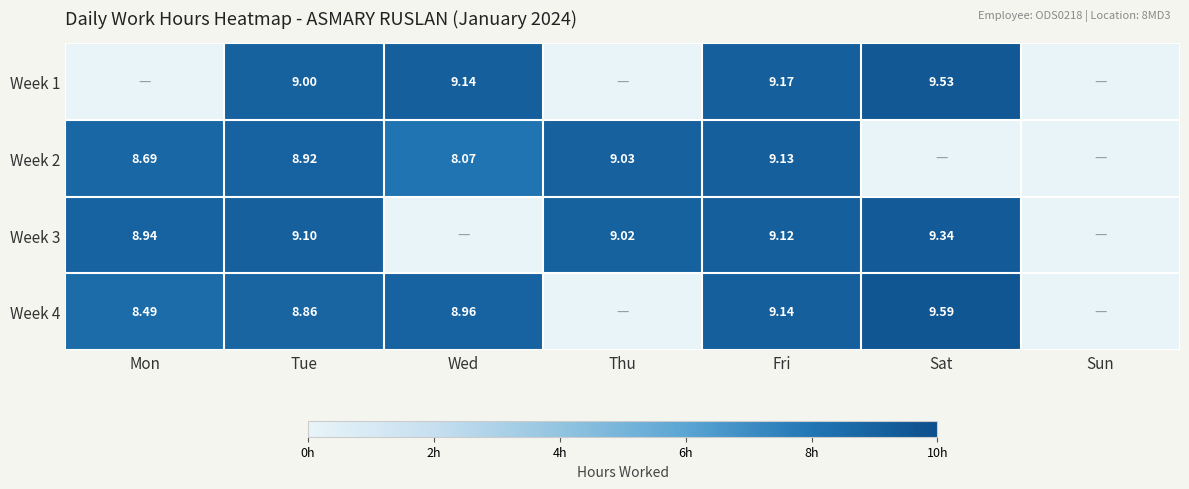

At which category is the sum across all series the highest?

Fri